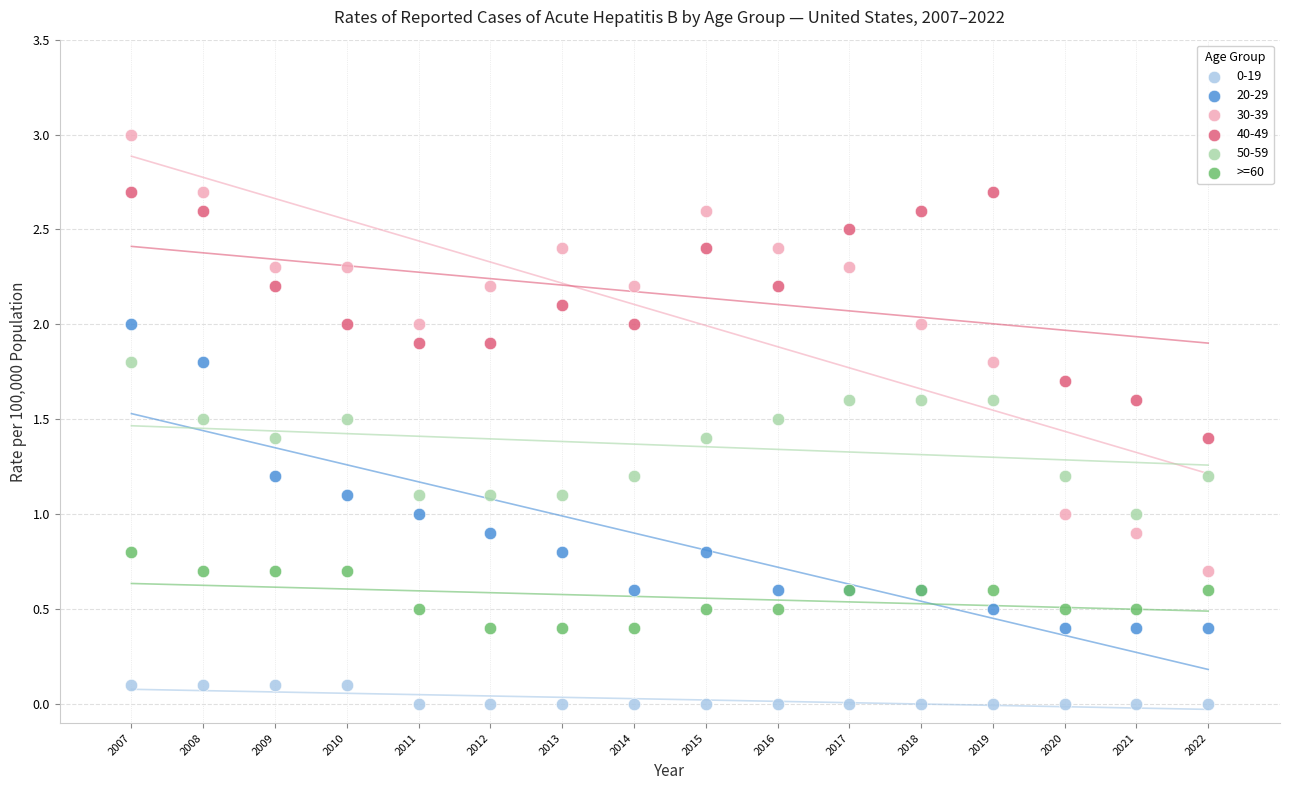

Which series has the widest spread of Y values?

30-39